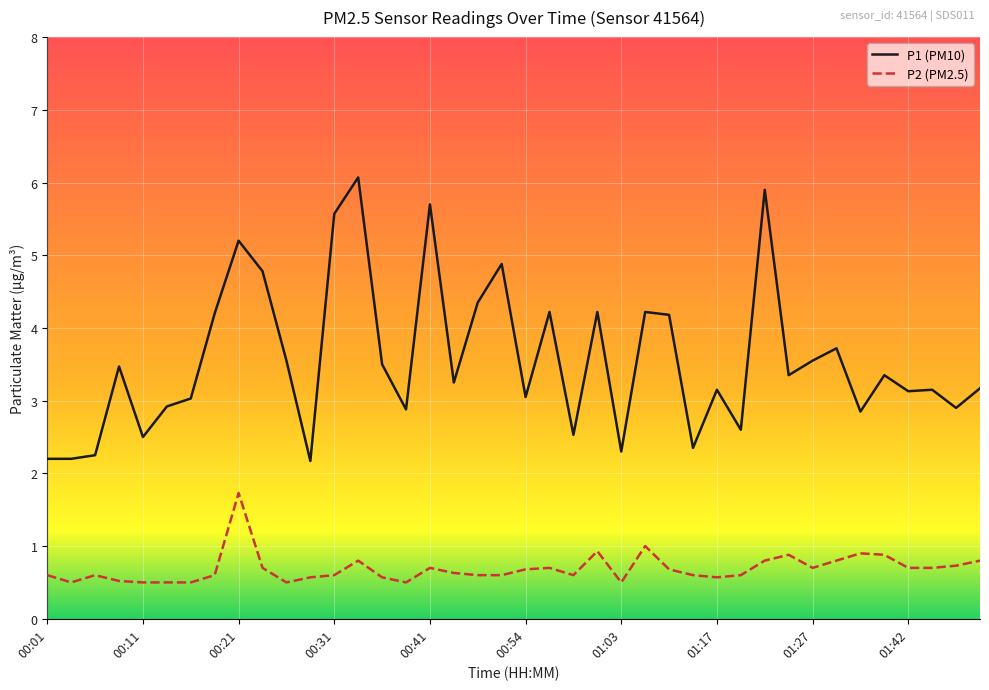

Which series has the largest range (max minus min)?

P1 (PM10)